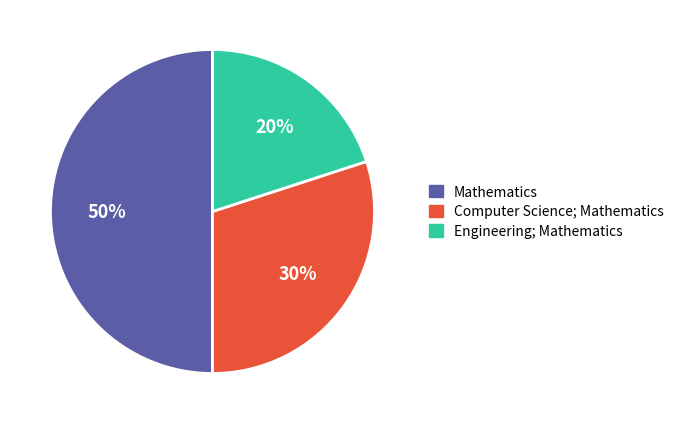

To the nearest percent, what is the average slice percentage?

33%